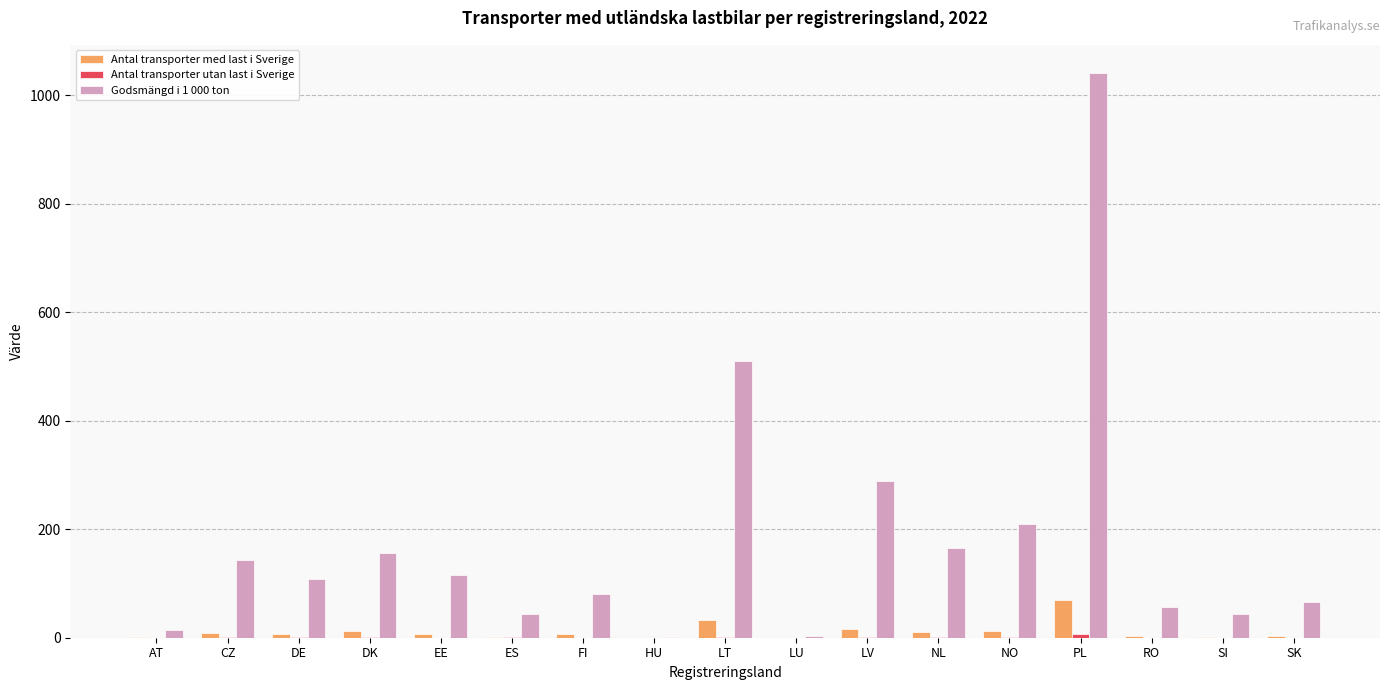

At which category is the sum across all series the highest?

PL